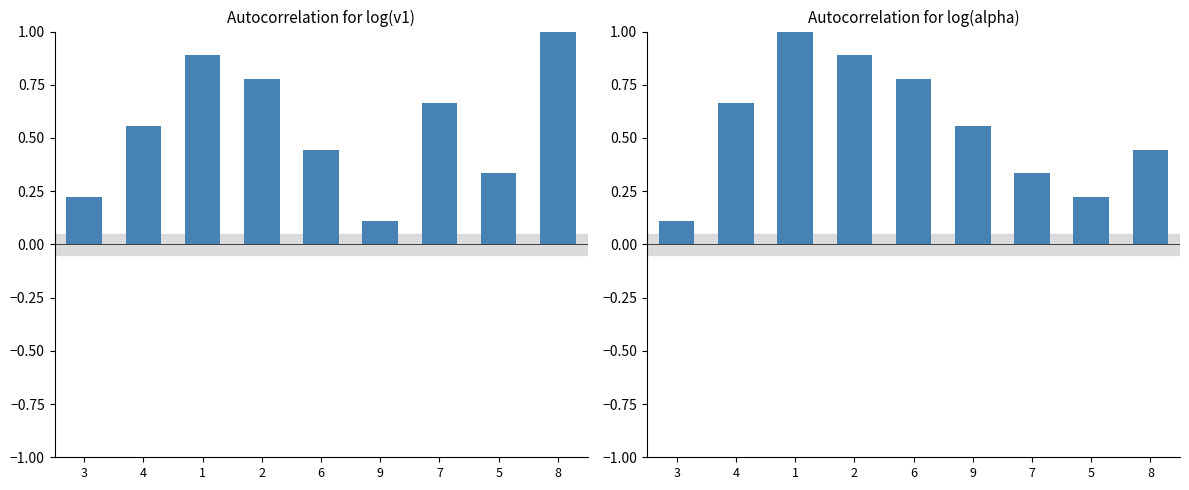

What is the value of the Autocorrelation for log(v1) bar at the 3rd from the left?

0.9